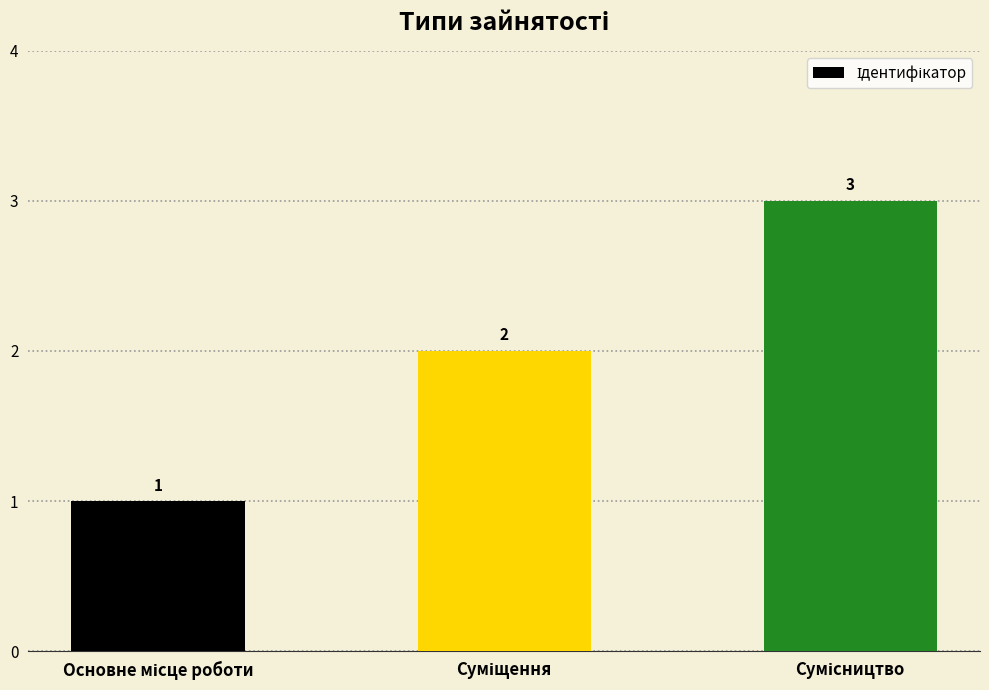

Does the chart contain any negative values?

No